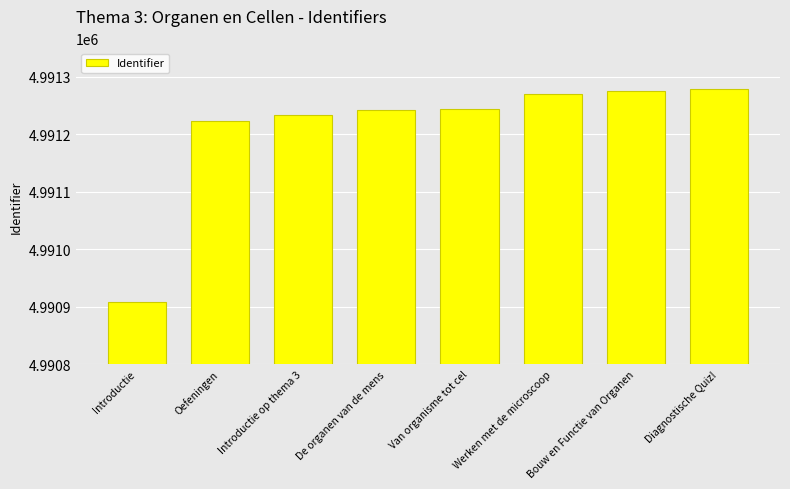

The chart shows a value of 4991233 at Introductie op thema 3. True or false?

True